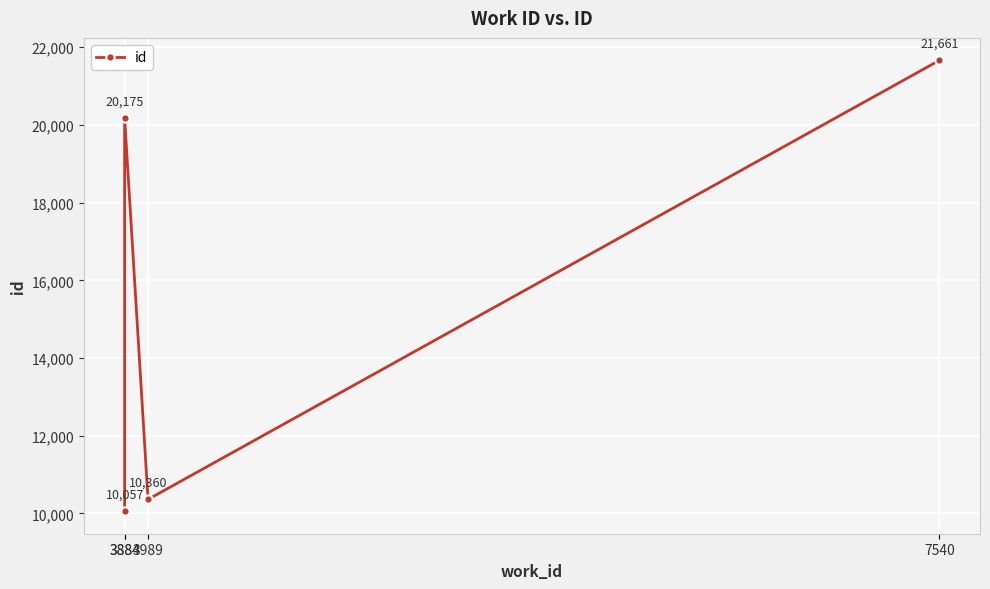

What is the difference between the second highest and minimum values?

10118